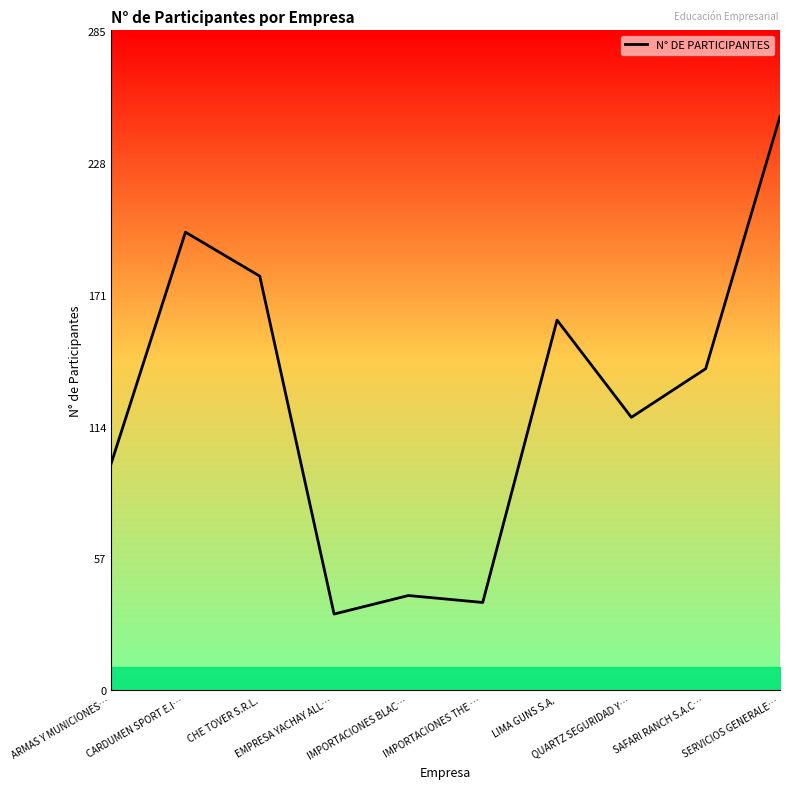

Reading left to right, transcribe all the data shown in this chart.

98	198	179	33	41	38	160	118	139	248